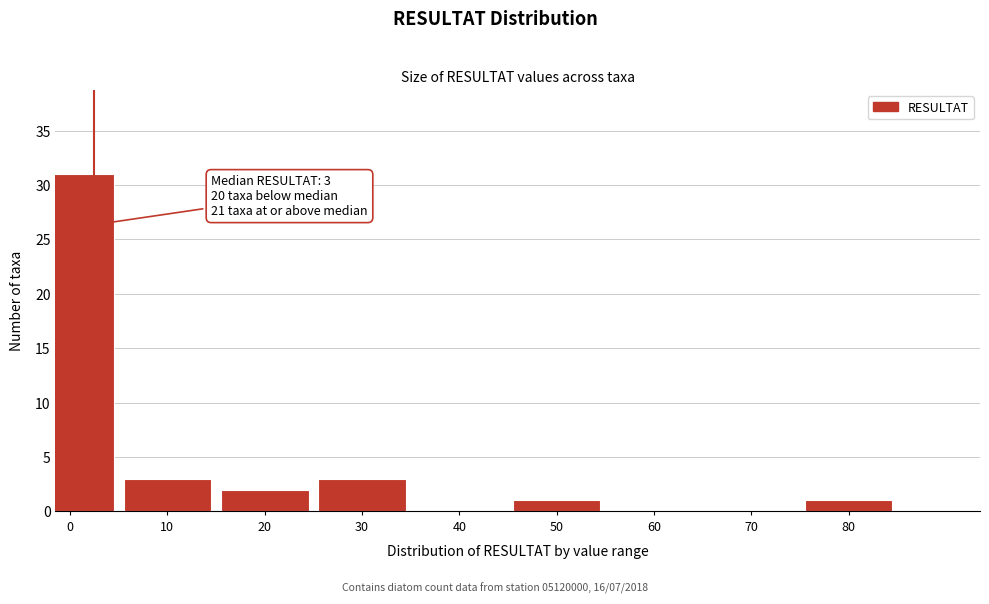

Reading left to right, transcribe all the data shown in this chart.

0=31	10=3	20=2	30=3	40=0	50=1	60=0	70=0	80=1